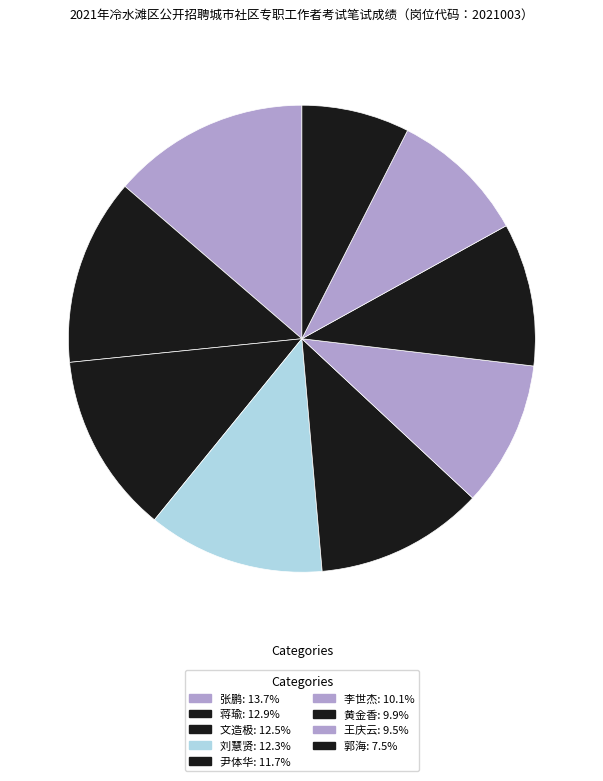

Is there a majority slice in this chart?

No